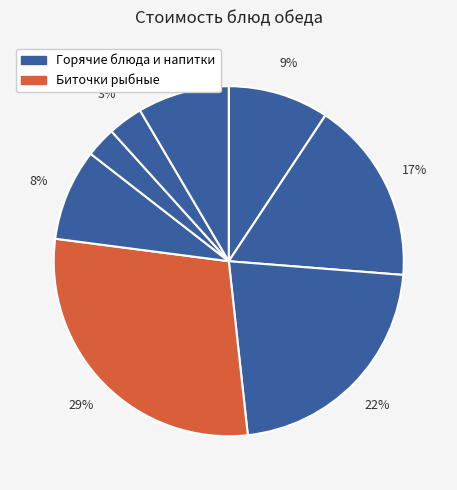

How many segments does this pie chart have?

8